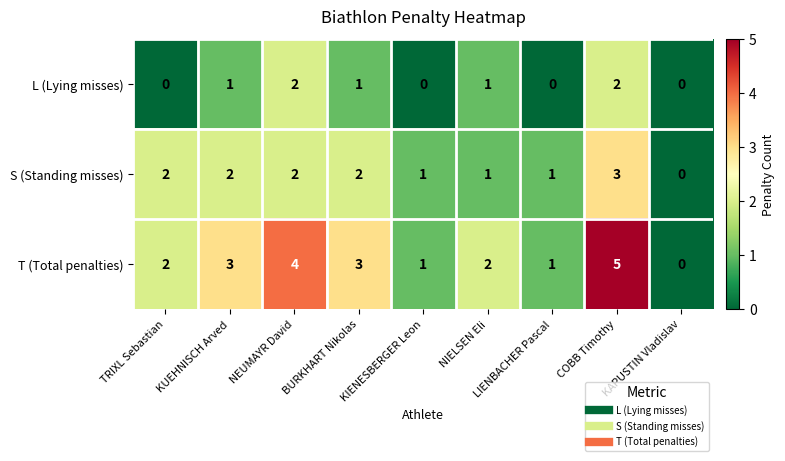

Which category has the highest value across all series?

COBB Timothy